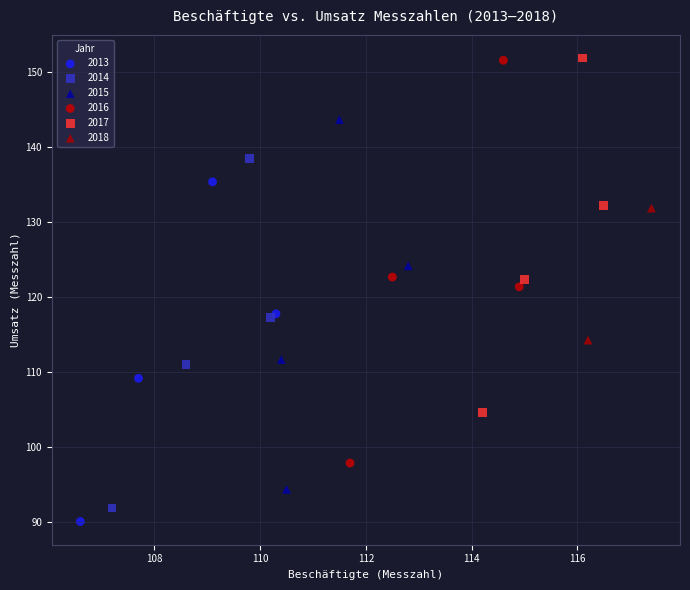

What are all the series names shown in the legend?

2013, 2014, 2015, 2016, 2017, 2018